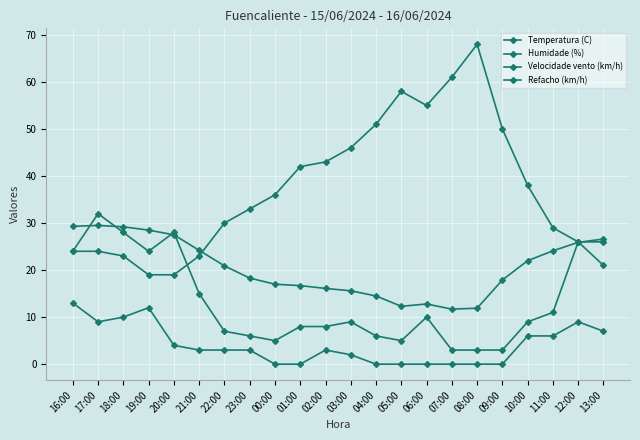

How many lines are shown in the chart?

4